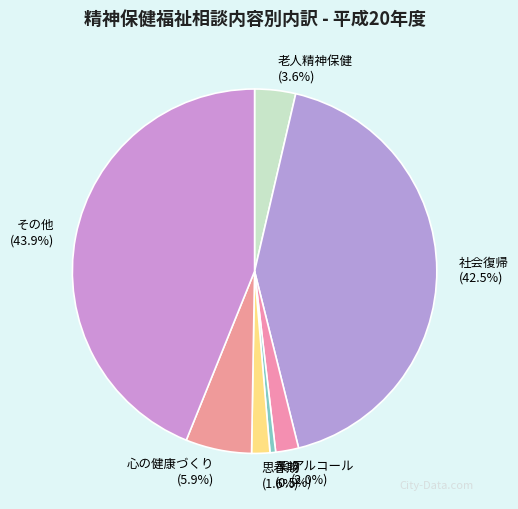

To the nearest percent, what portion does アルコール represent?

2%